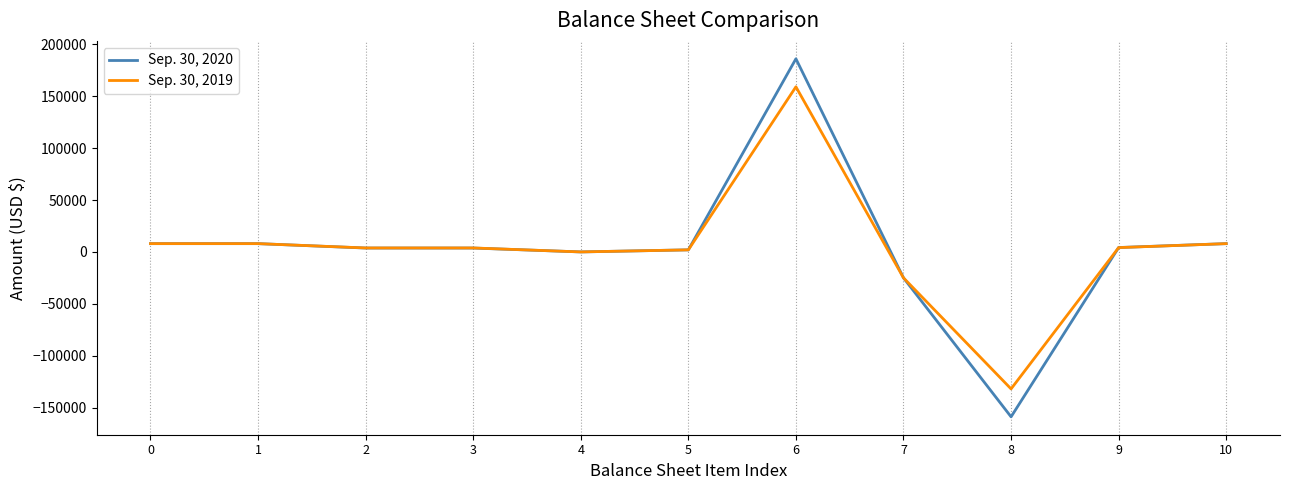

List the series in order of their peak value, lowest first.

Sep. 30, 2019, Sep. 30, 2020